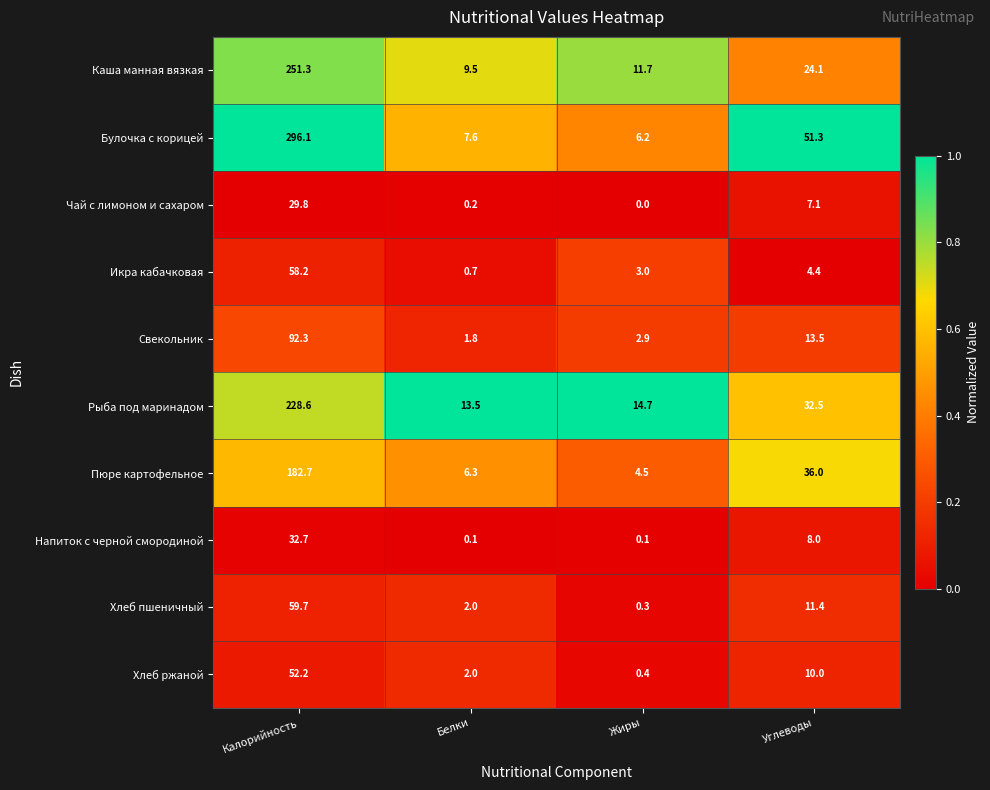

What is the difference between the Каша манная вязкая values at Жиры and Калорийность?

239.6